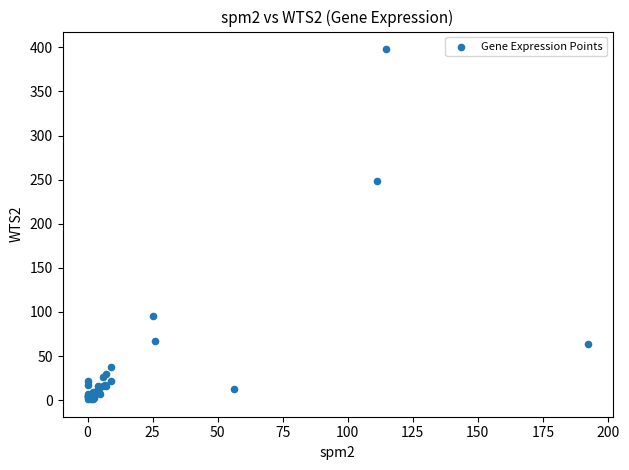

What Y value in the scatter plot is closest to 199?

248.8